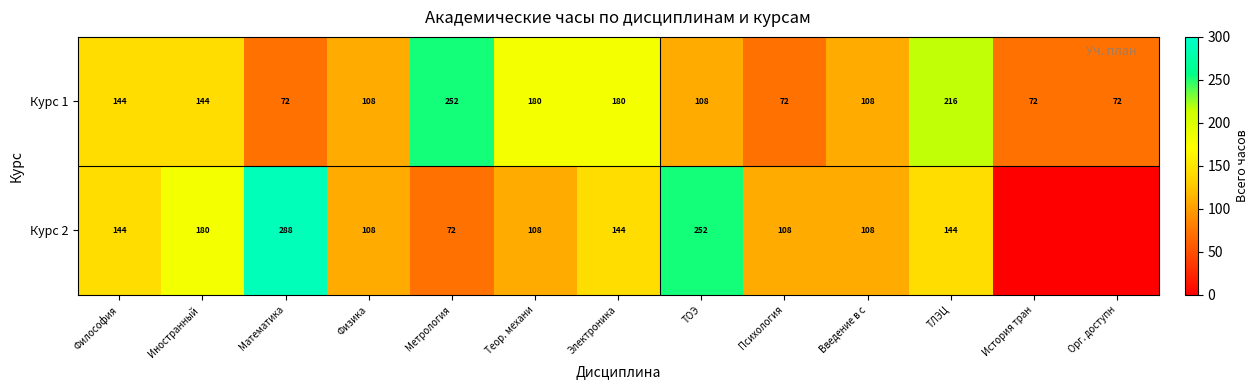

Is the value of Курс 2 at ТЛЭЦ greater than the value of Курс 1 at История тран?

Yes